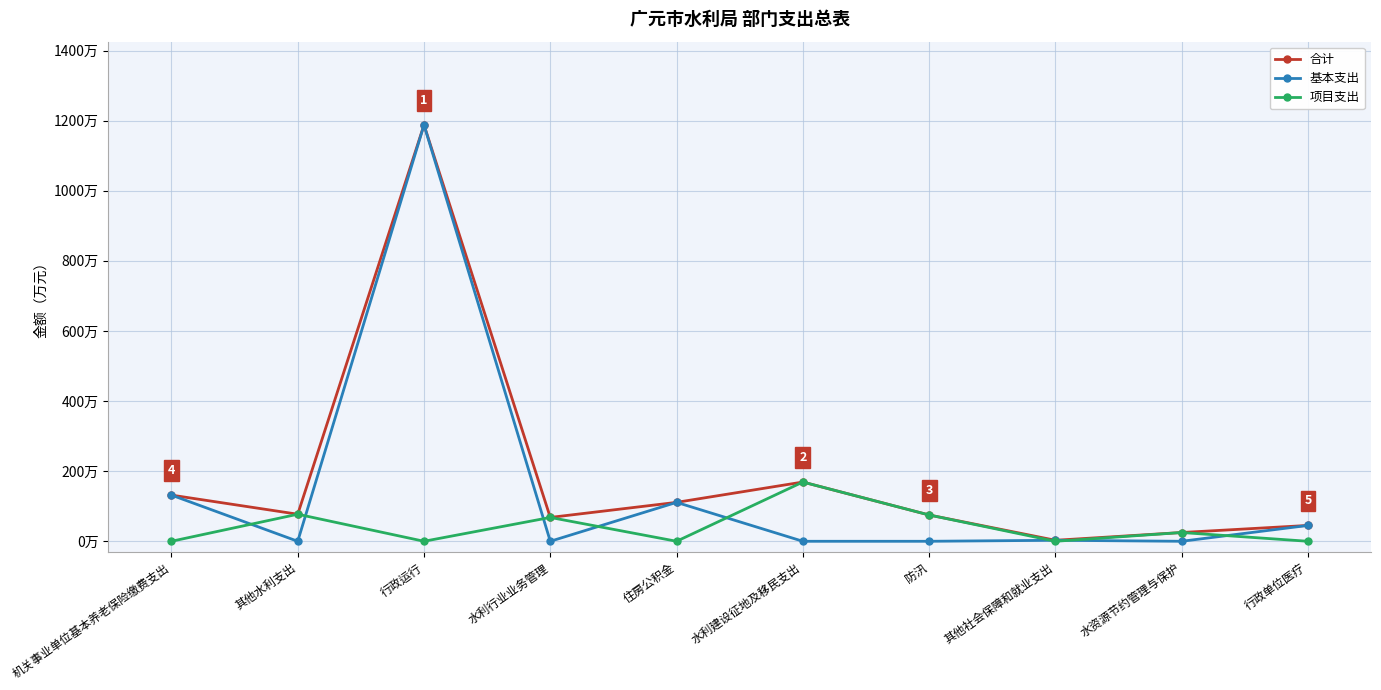

What are all the series names shown in the legend?

合计, 基本支出, 项目支出